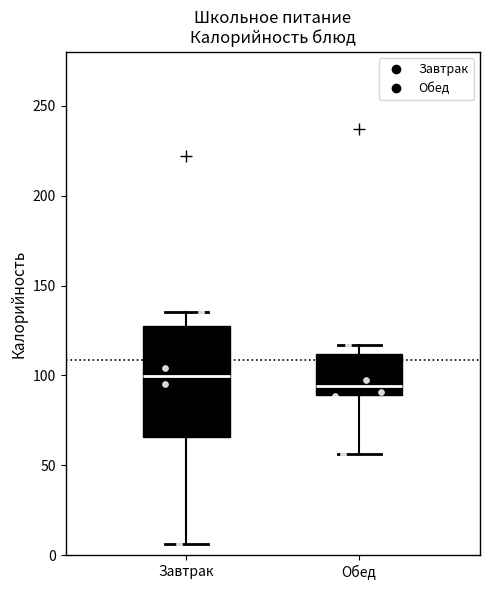

Which box has the lowest median line?

Обед